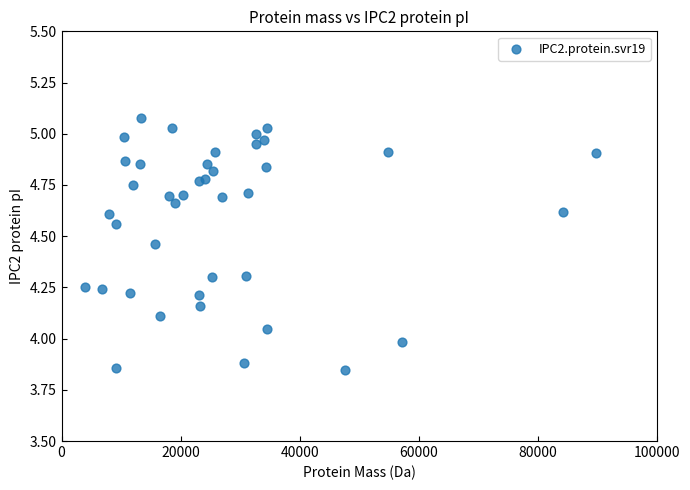

What is the range of X values (max minus min)?

85923.8